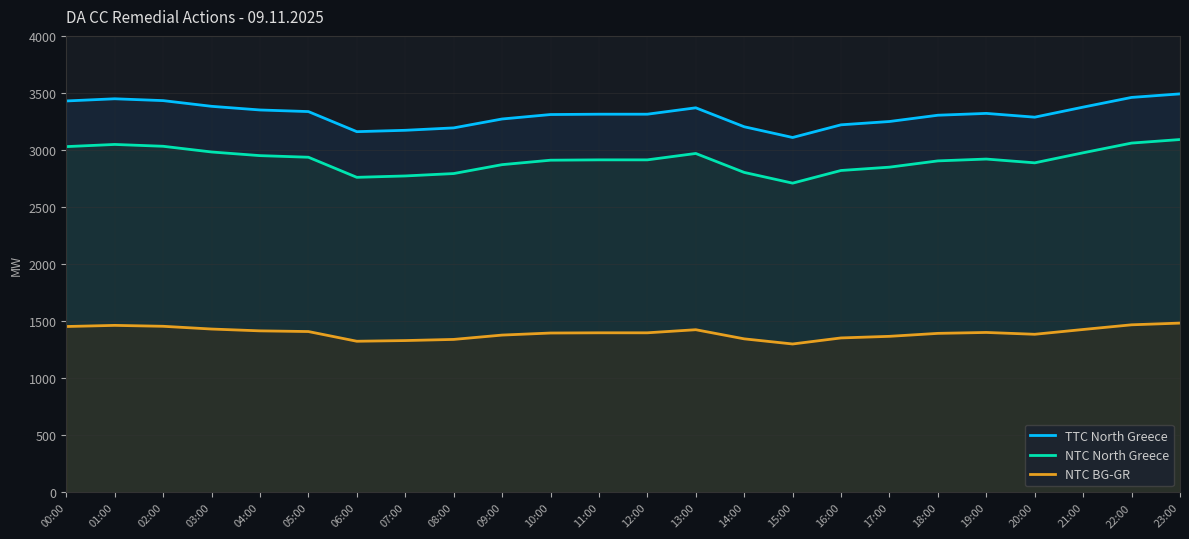

What is the difference between the highest and lowest values at 14:00?

1858